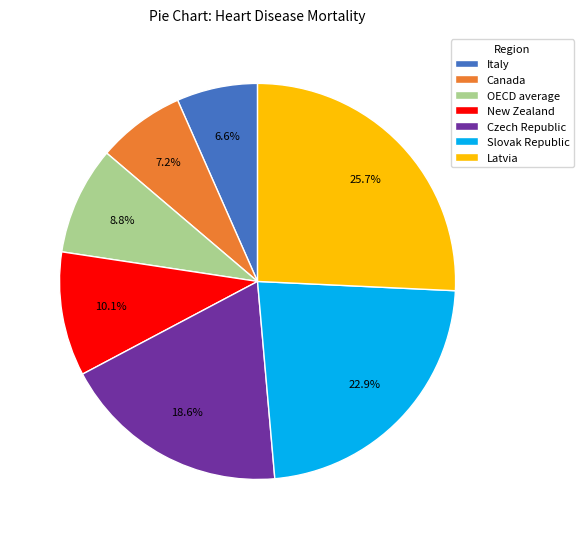

Rank the categories by value from highest to lowest.

Latvia, Slovak Republic, Czech Republic, New Zealand, OECD average, Canada, Italy